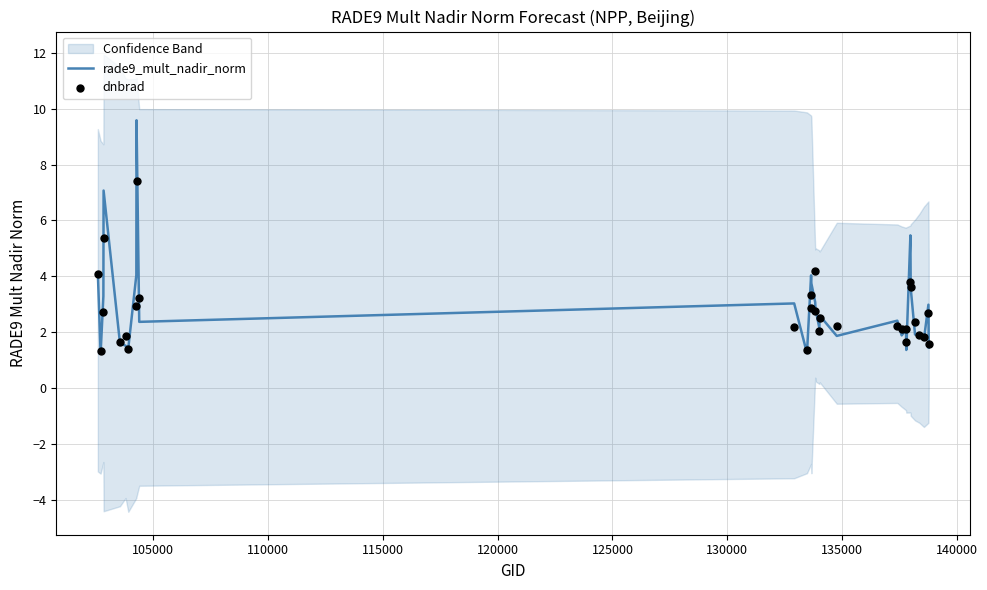

Is the value of dnbrad at 12 greater than the value of rade9_mult_nadir_norm at 14?

Yes